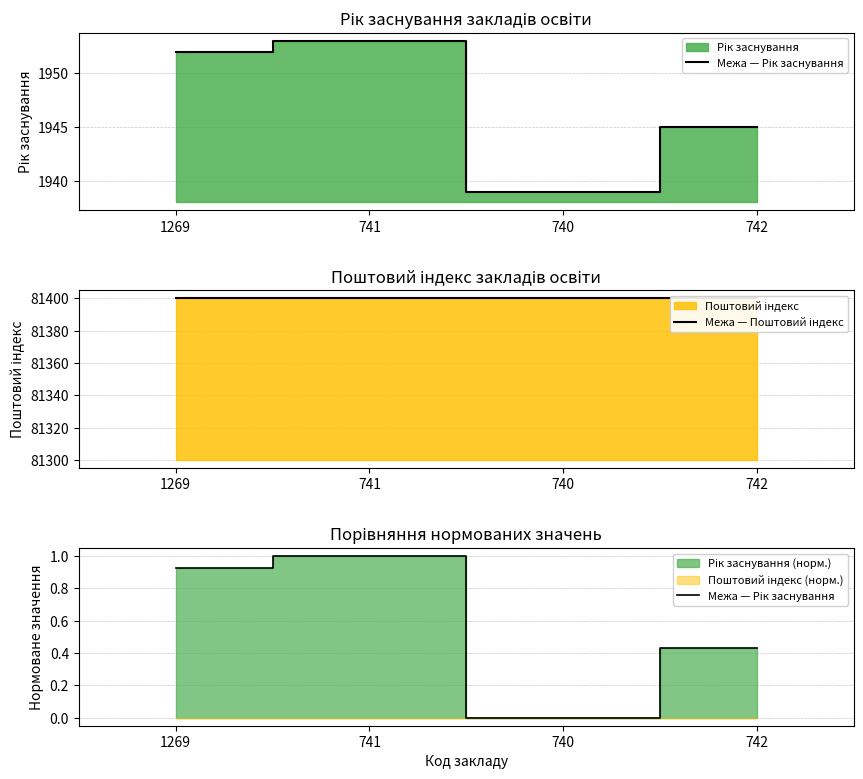

True or false: Межа — Поштовий індекс has more than 2 points higher than both neighbors.

False